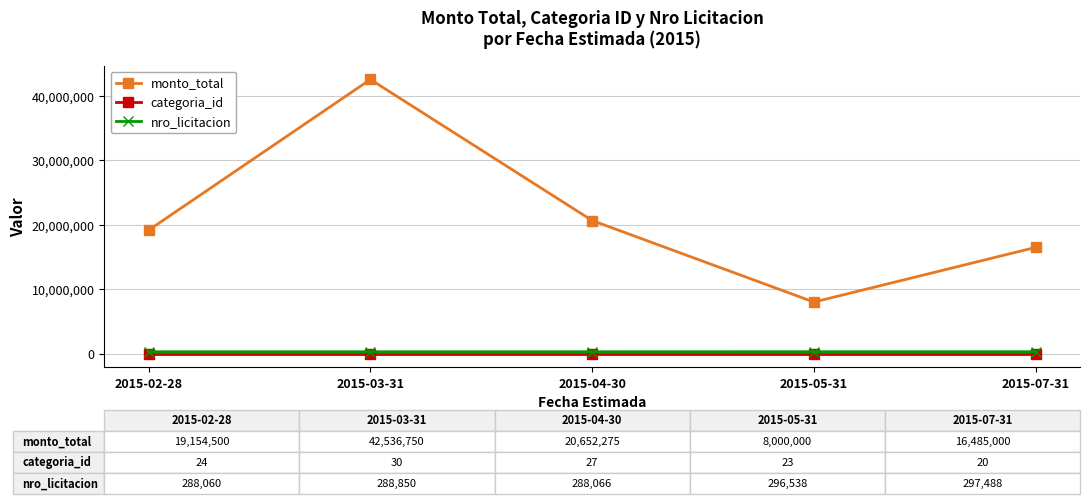

What is the smallest value displayed?

19.5